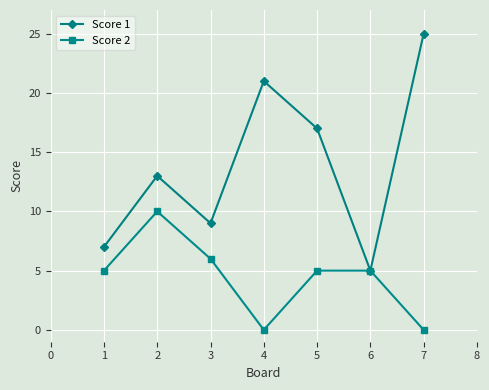

Count the number of categories in the chart.

7